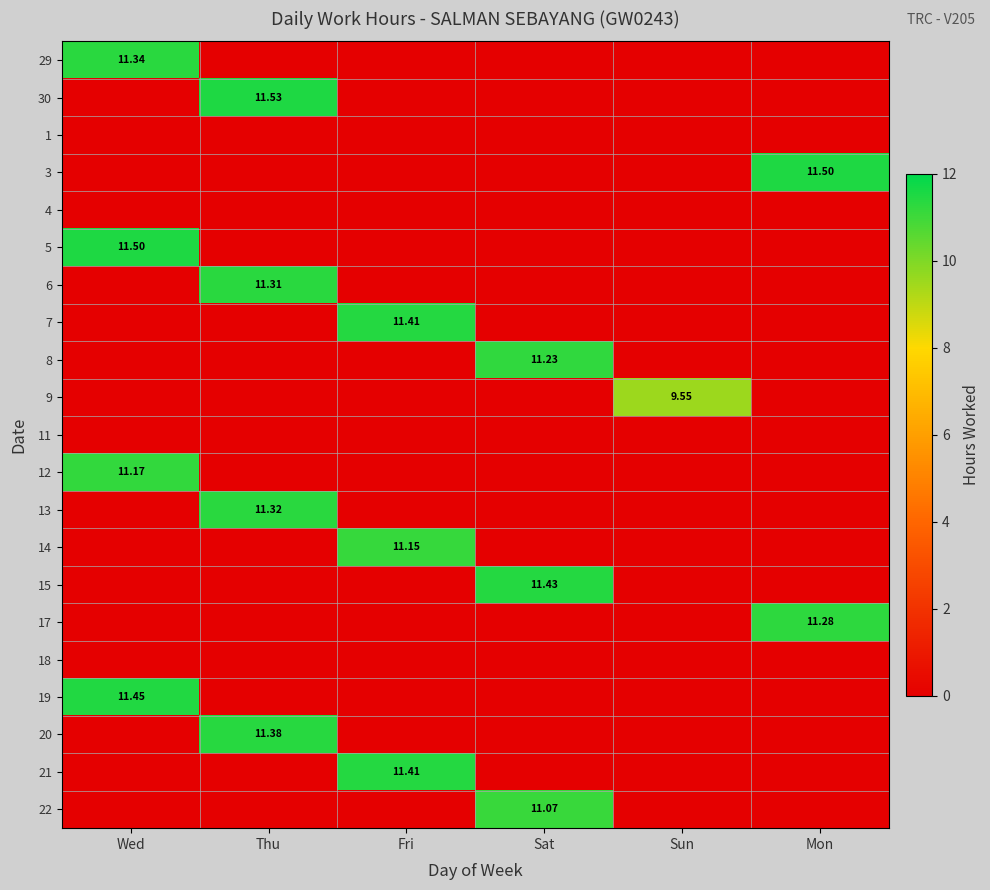

What is the difference between the highest and lowest values at Sun?

9.6